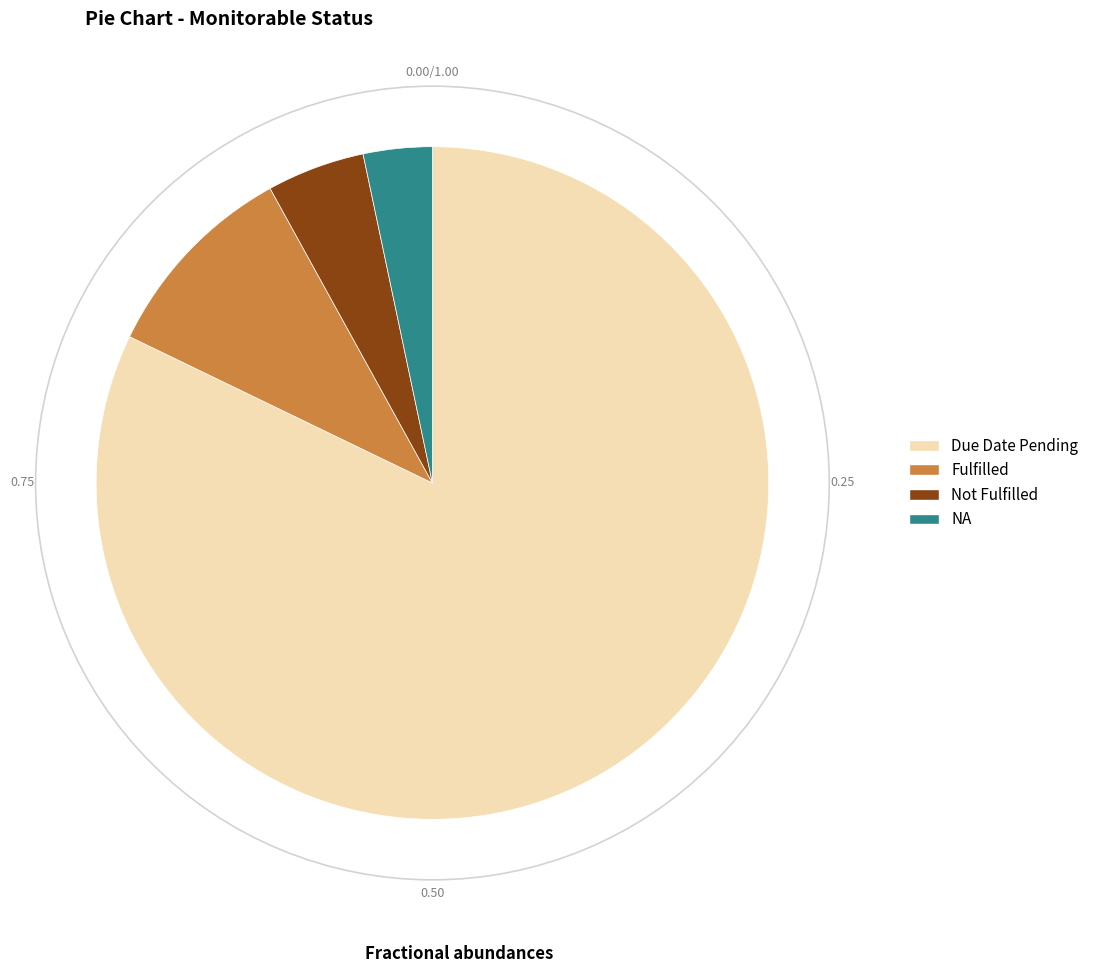

Is it true that Not Fulfilled is 5% of the pie?

True